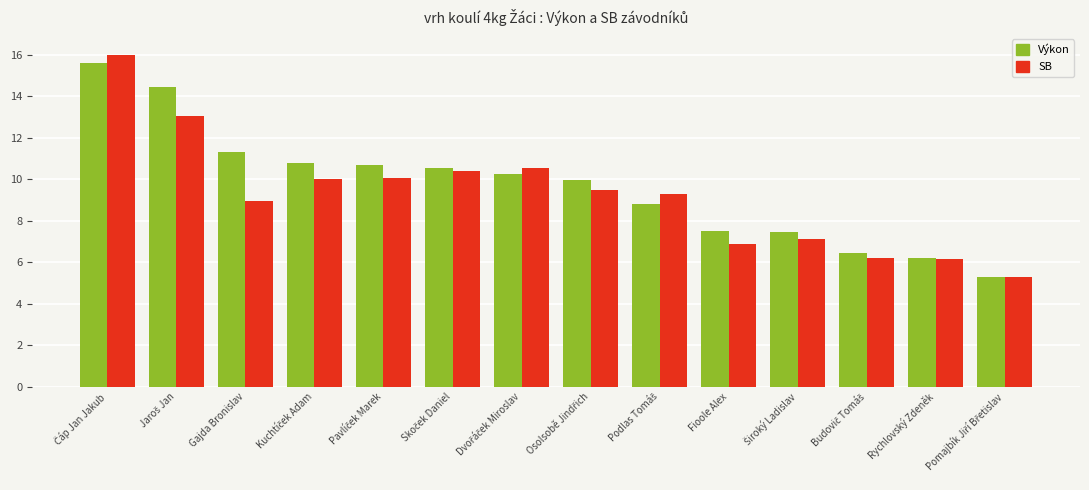

Is it true that SB equals 4.3 at Rychlovský Zdeněk?

False